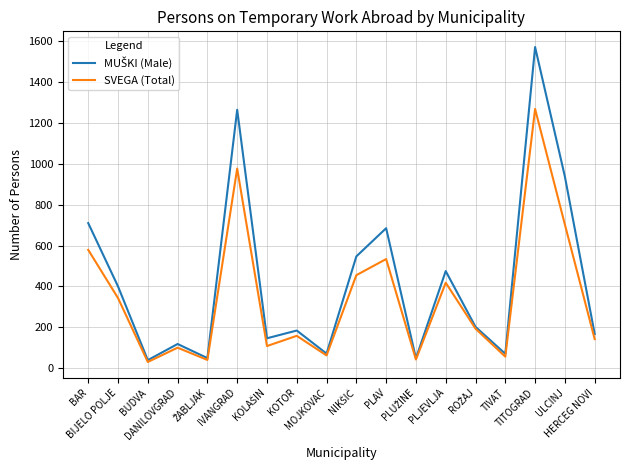

What is the greatest value displayed?

1572